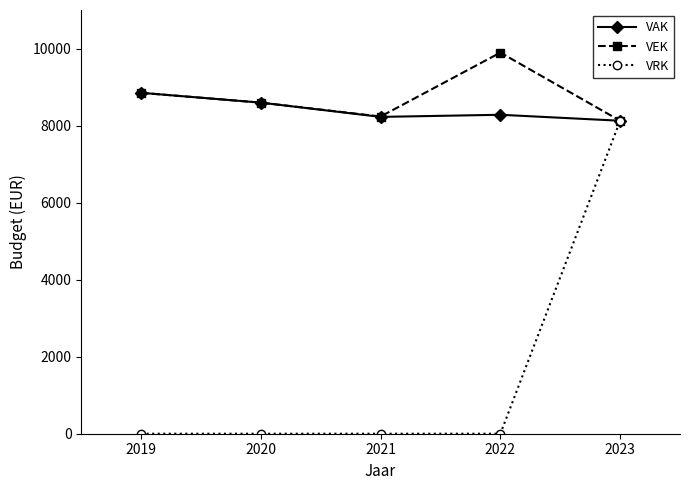

Between 2020 and 2022, which series saw the biggest shift?

VEK